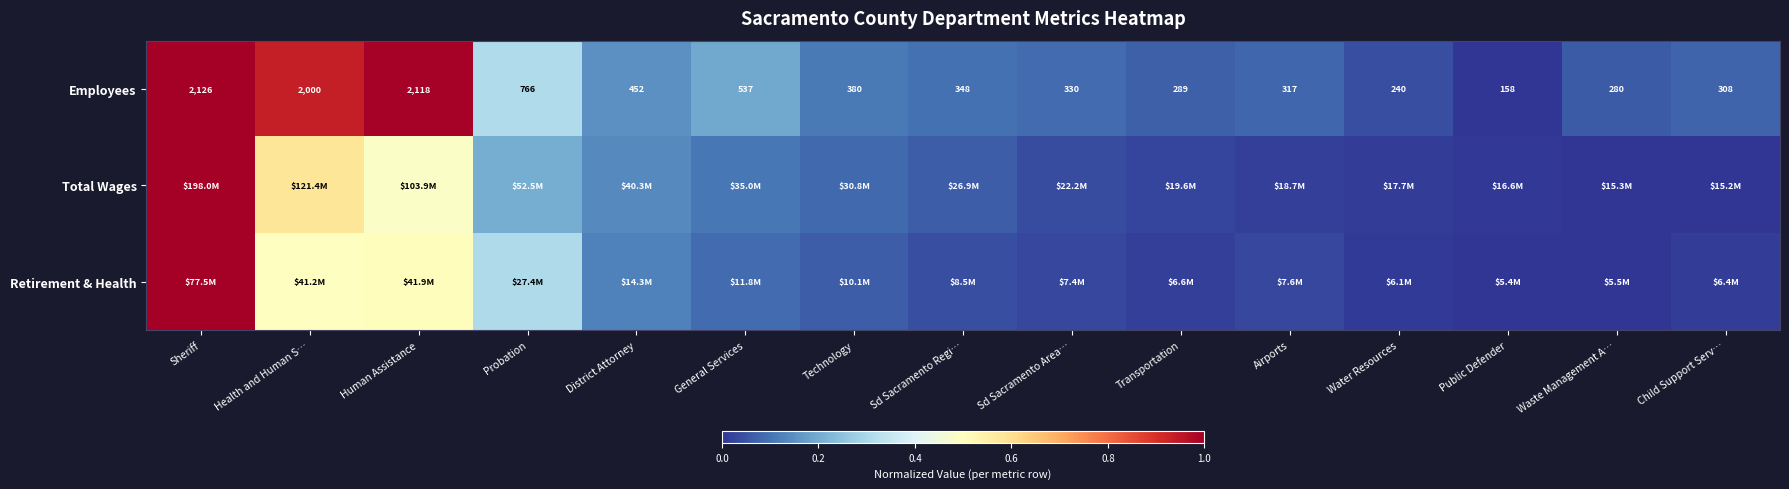

Where does the Employees series first go above 348?

Sheriff